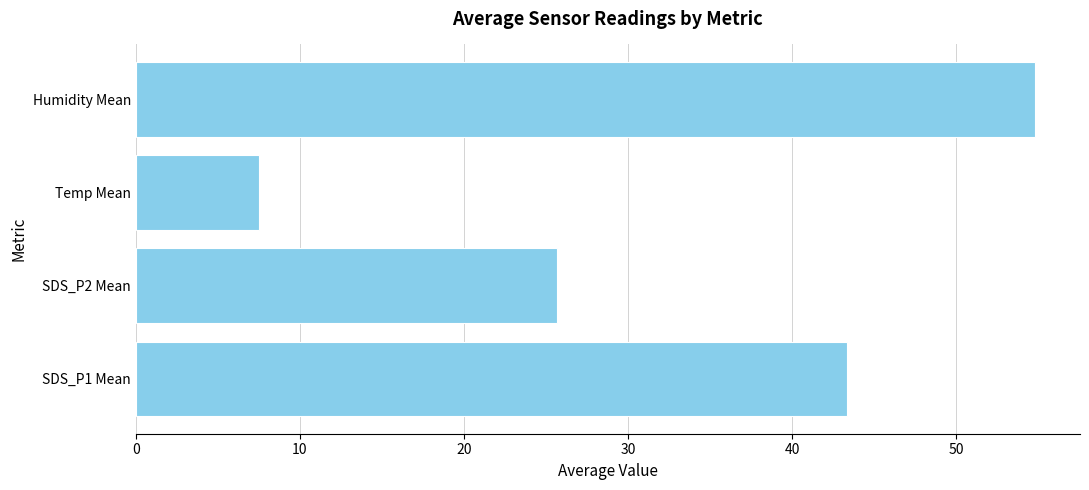

What is the difference between the maximum and second lowest values?

29.2